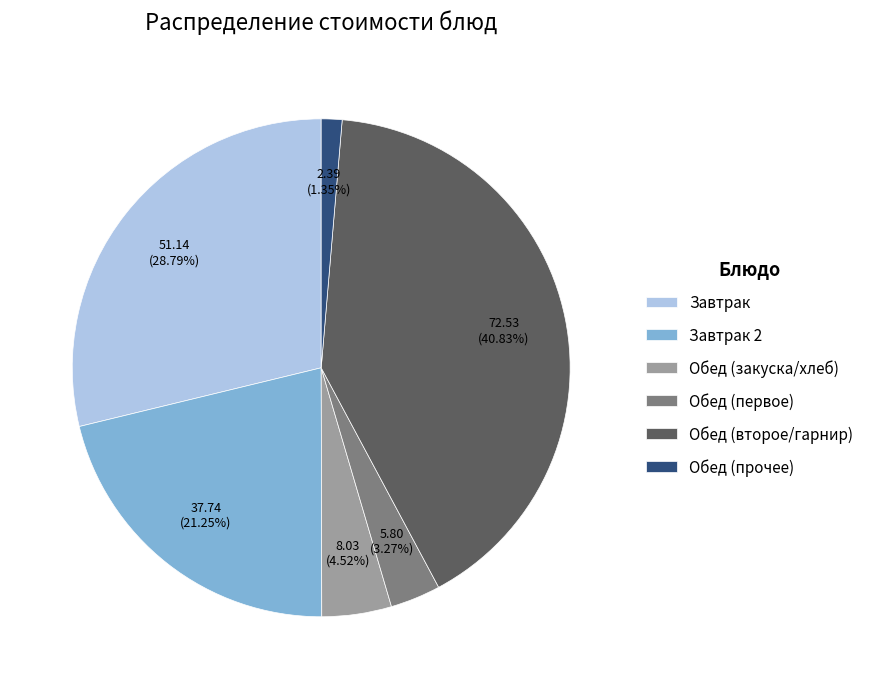

Which has a higher value, Обед (второе/гарнир) or Обед (закуска/хлеб)?

Обед (второе/гарнир)